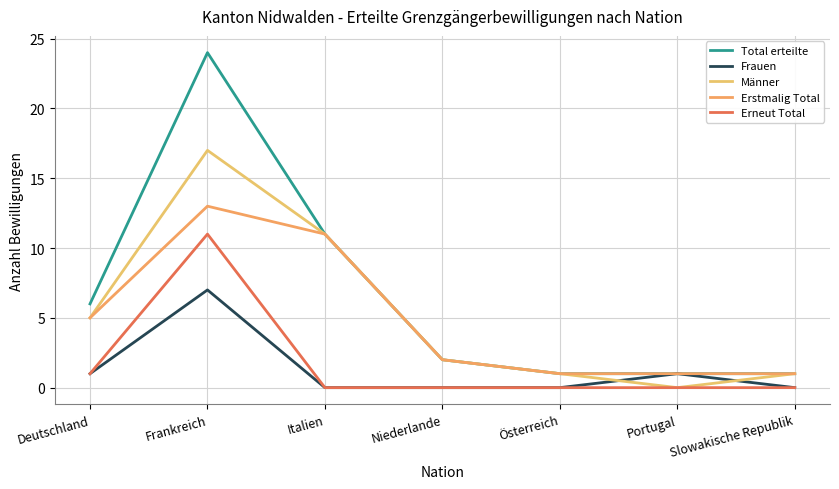

The value of Total erteilte at Deutschland is 3. True or false?

False